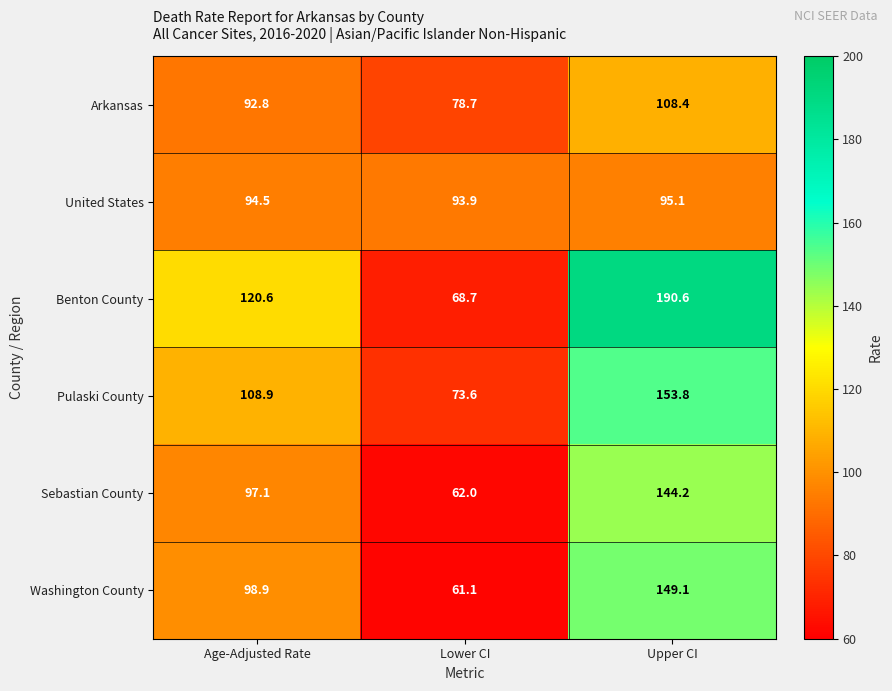

True or false: Sebastian County has a value of 144.2 at Upper CI.

True